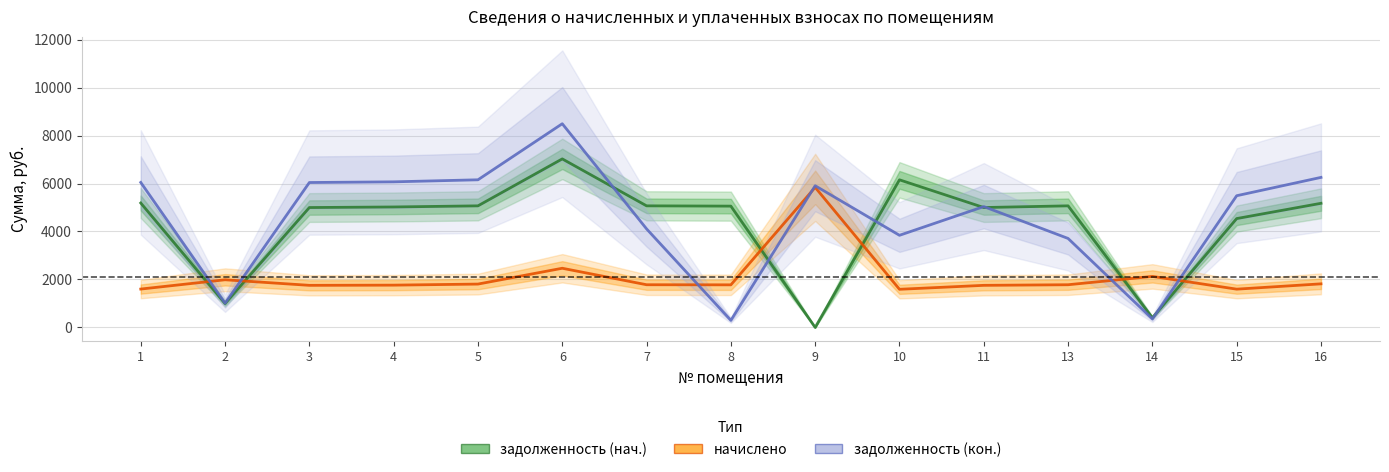

At how many categories does at least one series exceed 7474?

1